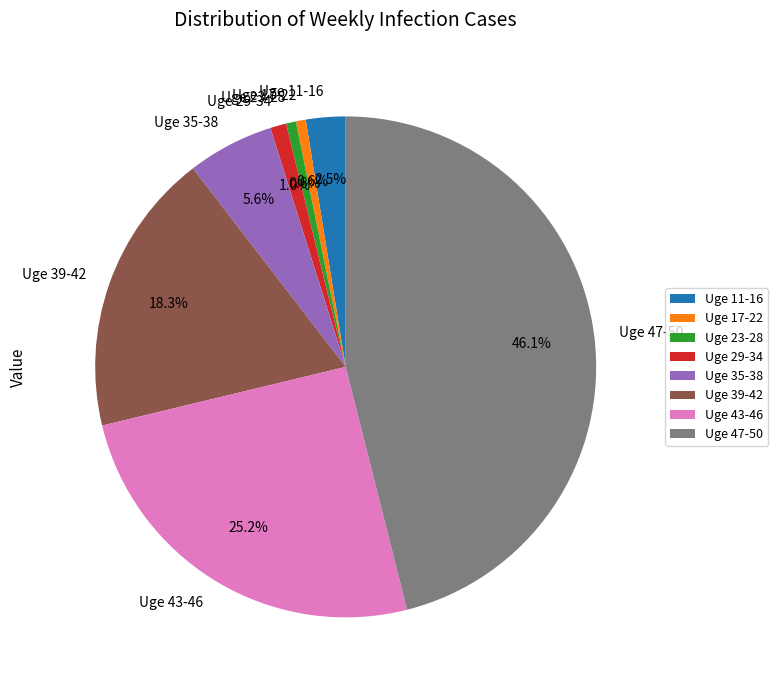

Which category has the biggest portion of the pie?

Uge 47-50